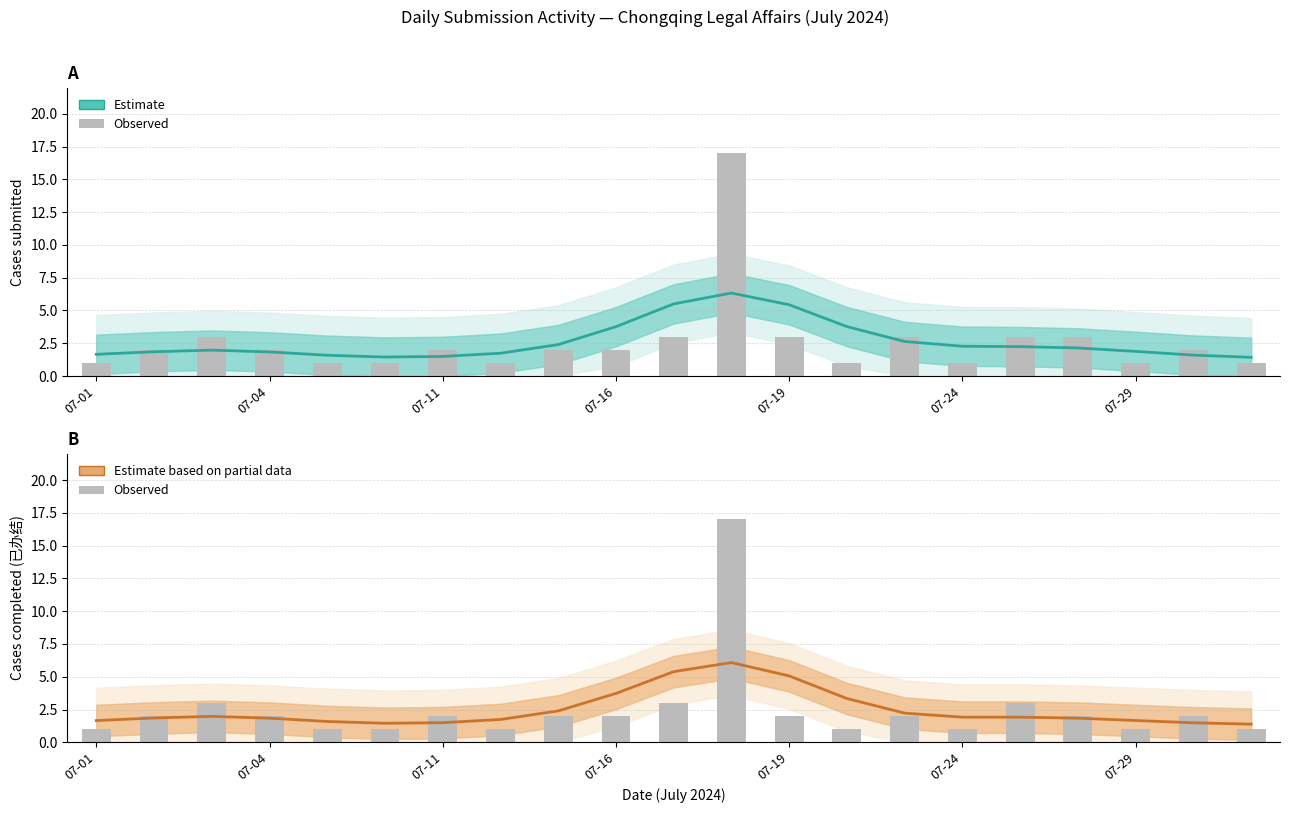

What is the difference between the maximum and second lowest values in the Estimate (total) series?

4.9